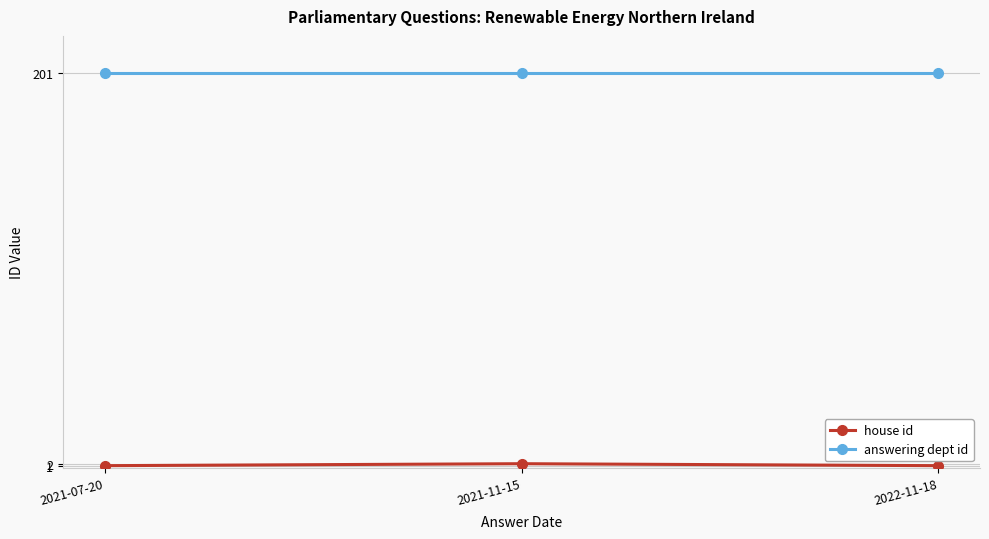

Does the chart display data point markers on the line(s)?

Yes